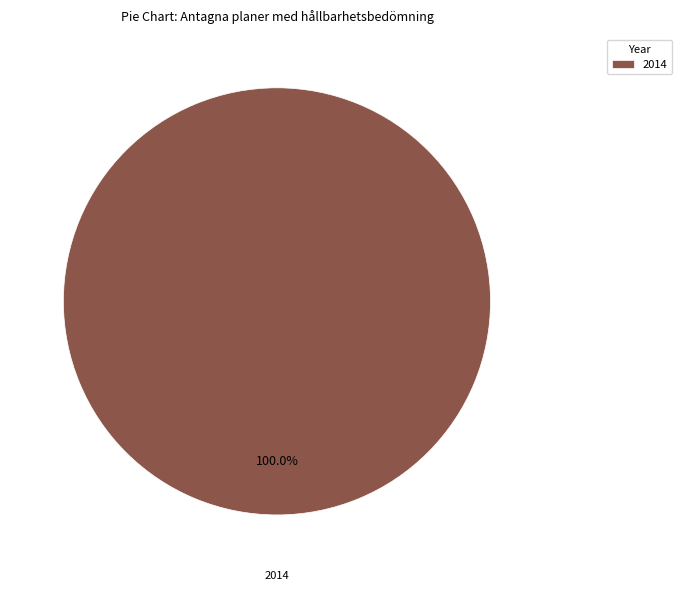

What is the majority slice?

2014